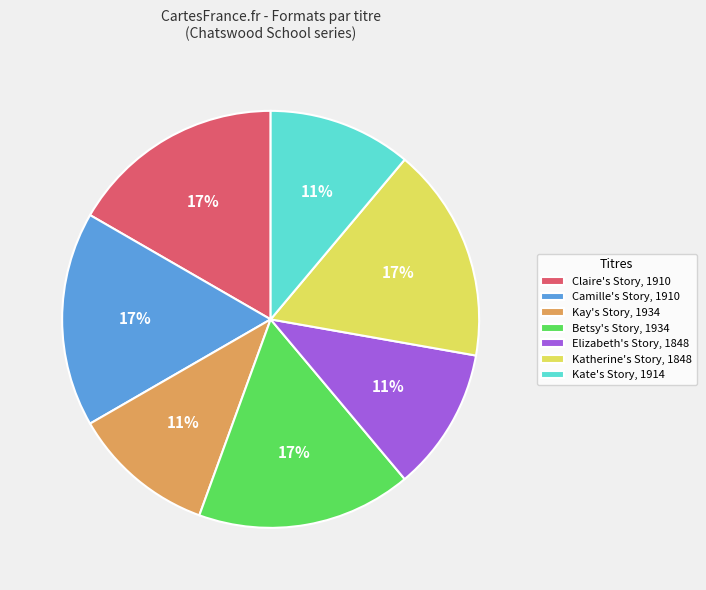

Is it true that Katherine's Story, 1848 is 12% of the pie?

False